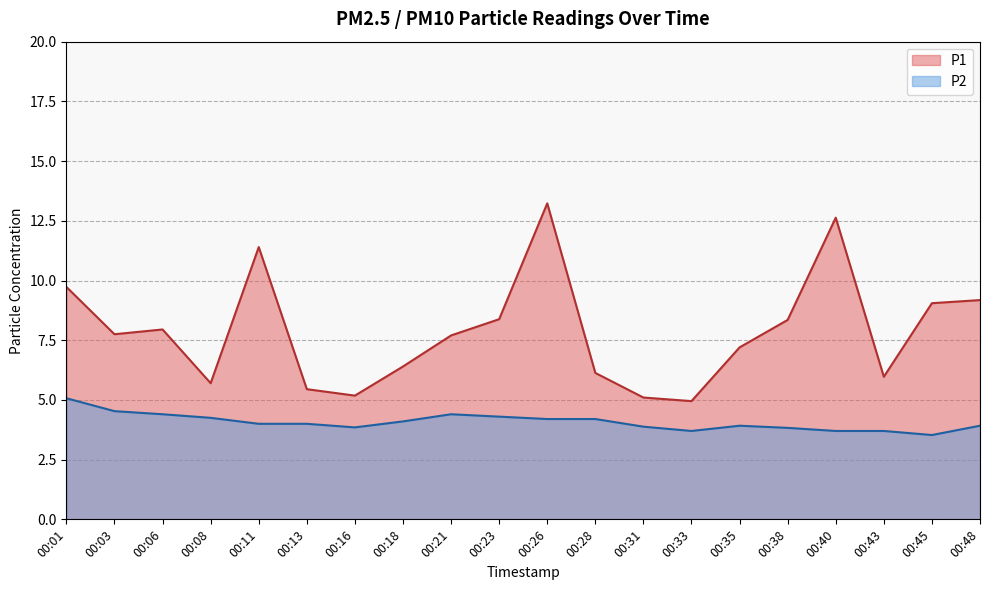

How many values in the P2 series exceed 4?

9